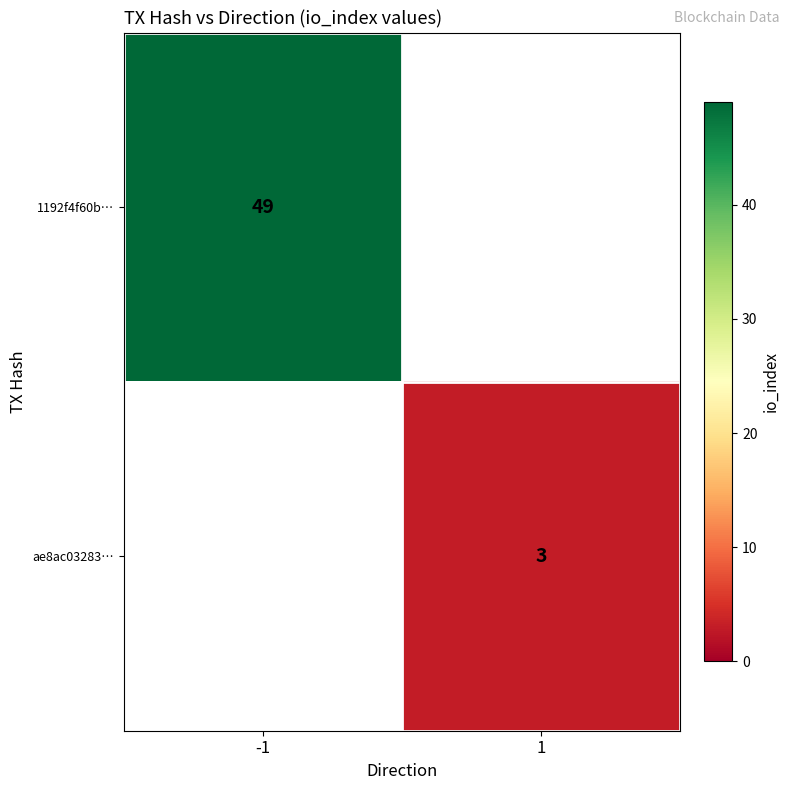

The ae8ac03283… series shows 3 at 1. True or false?

True